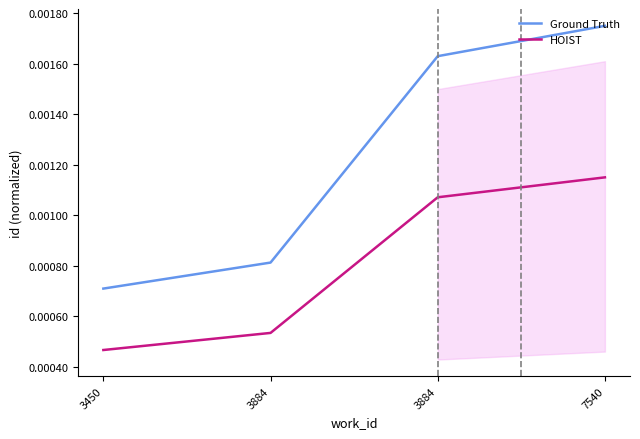

True or false: HOIST and Ground Truth intersect in this chart.

False